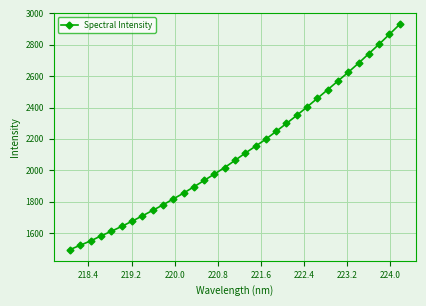

What is the greatest value displayed?

2929.7